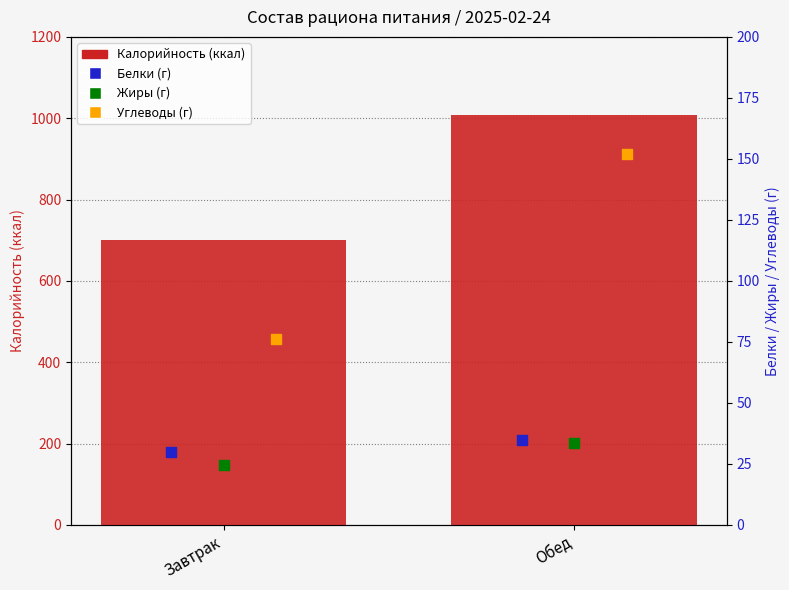

Is the value of Жиры (г) at Обед greater than the value of Белки (г) at Обед?

No